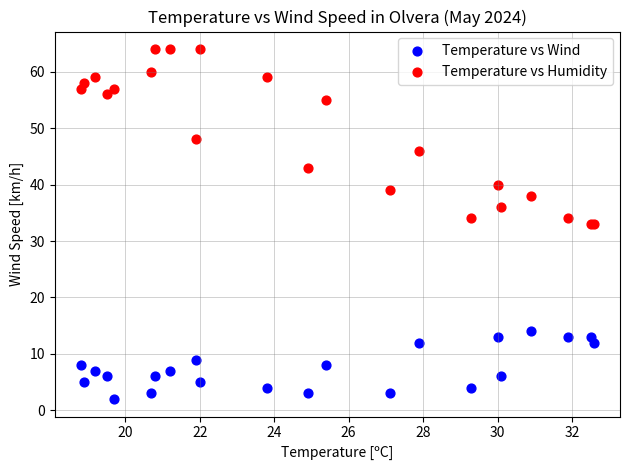

Which series has the widest spread of Y values?

Temperature vs Humidity